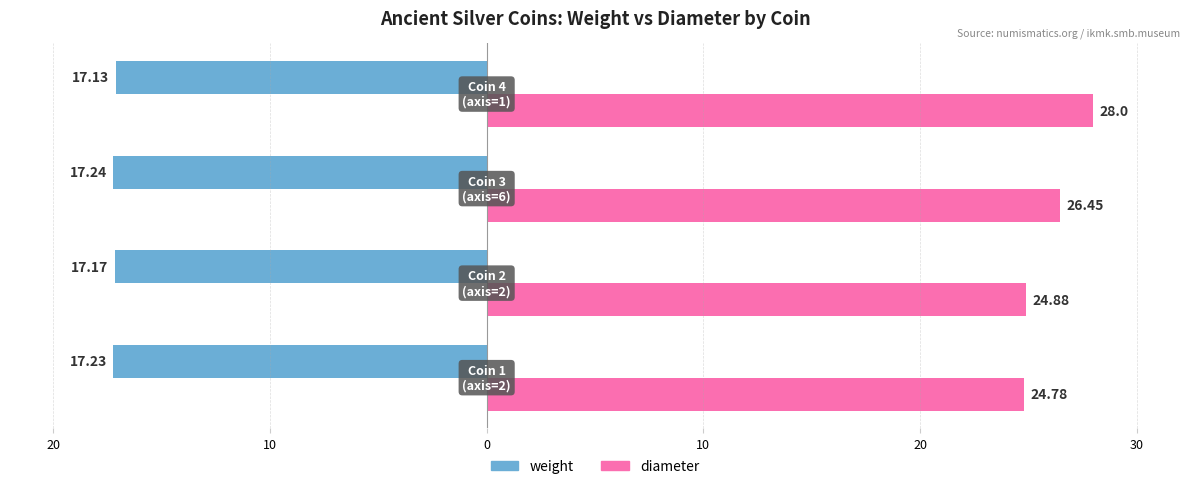

What are all the series names shown in the legend?

weight, diameter